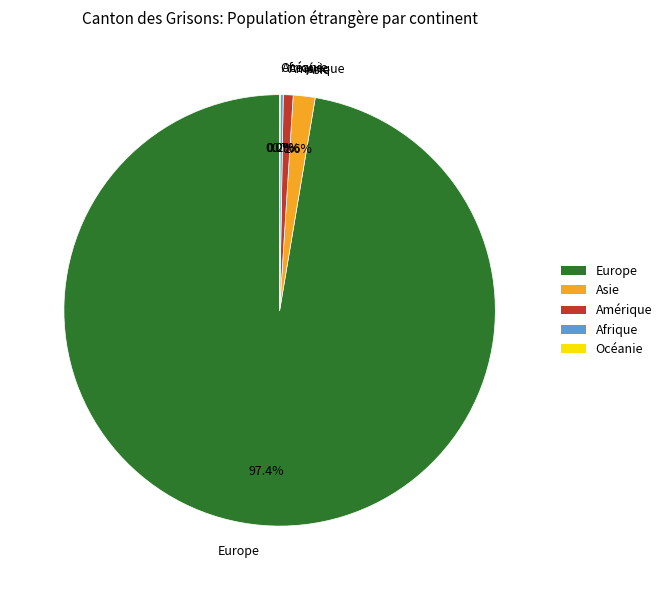

Which slice represents more than half of the pie?

Europe